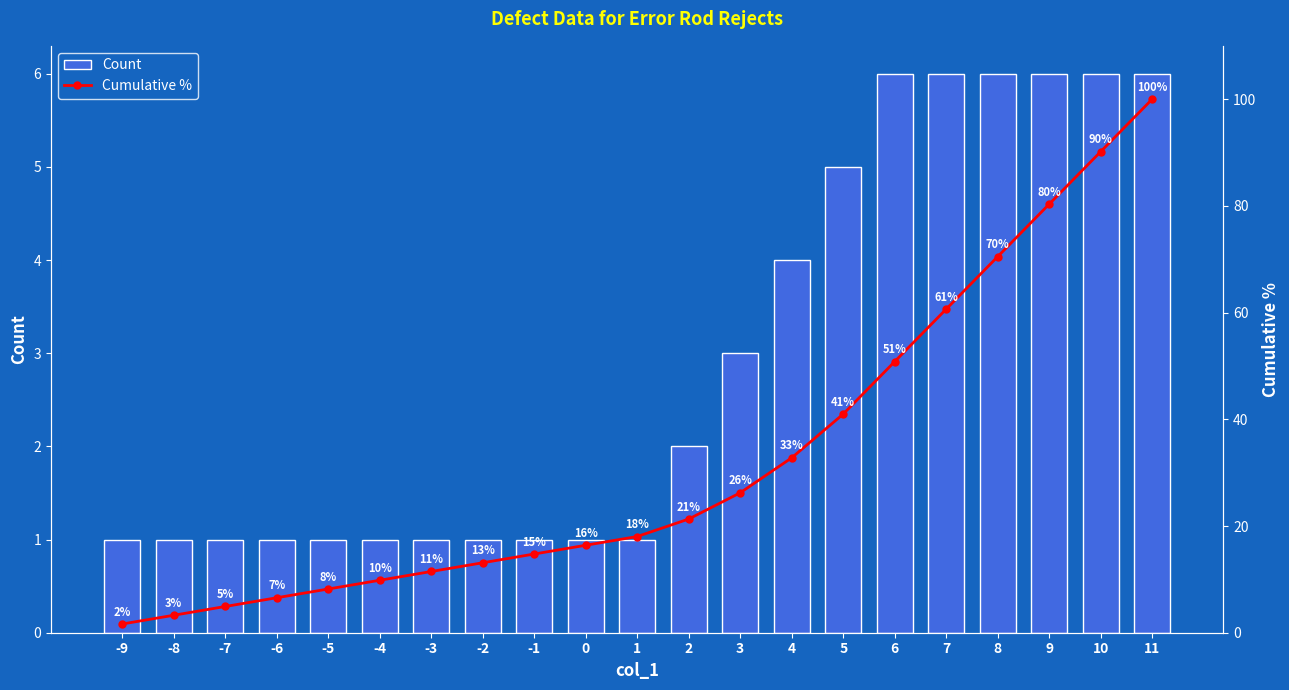

What is the value of the Cumulative % bar at the 6th from the left?

9.8